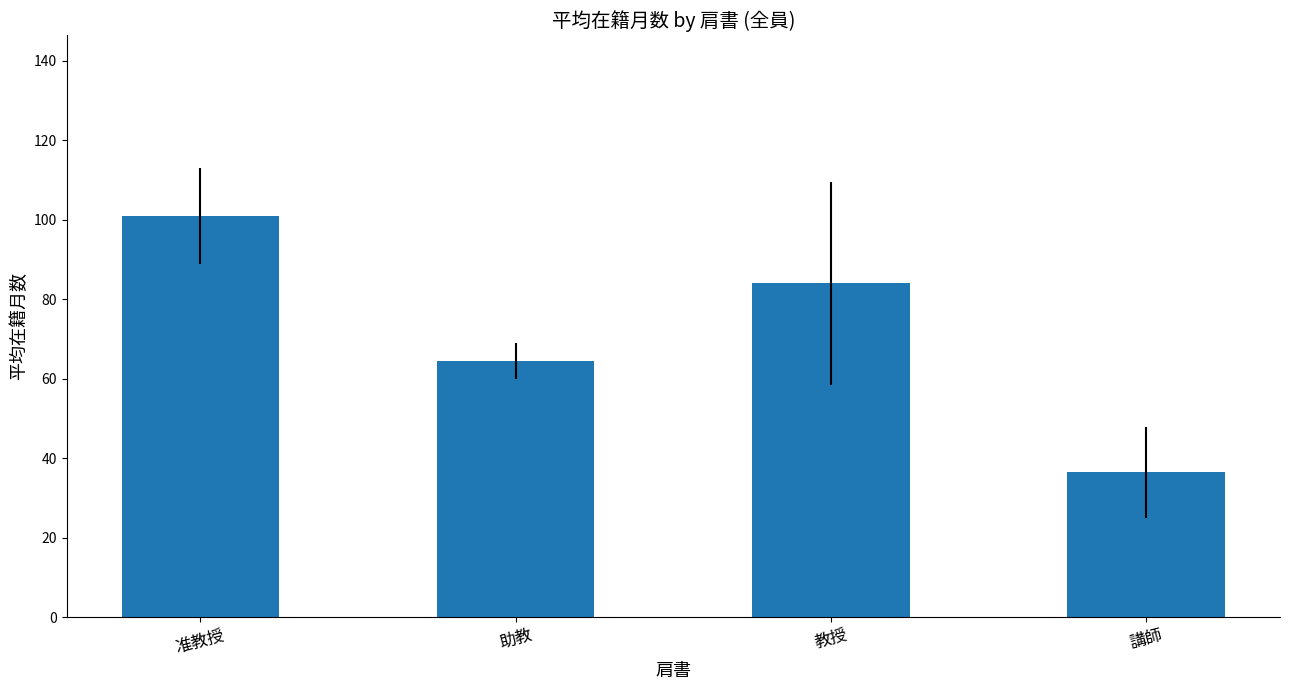

What is the label of the 2nd bar from the left?

助教